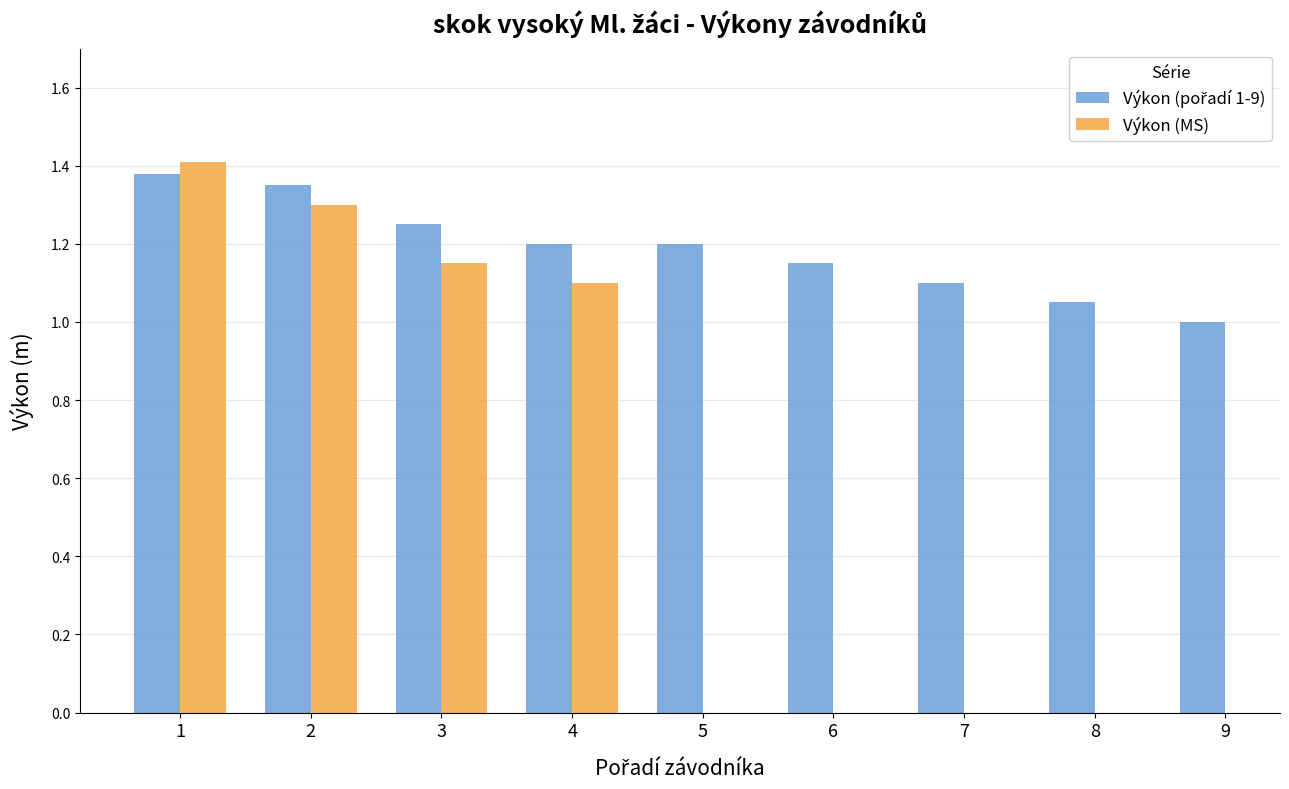

The Výkon (pořadí 1-9) series shows 1.2 at 4. True or false?

True